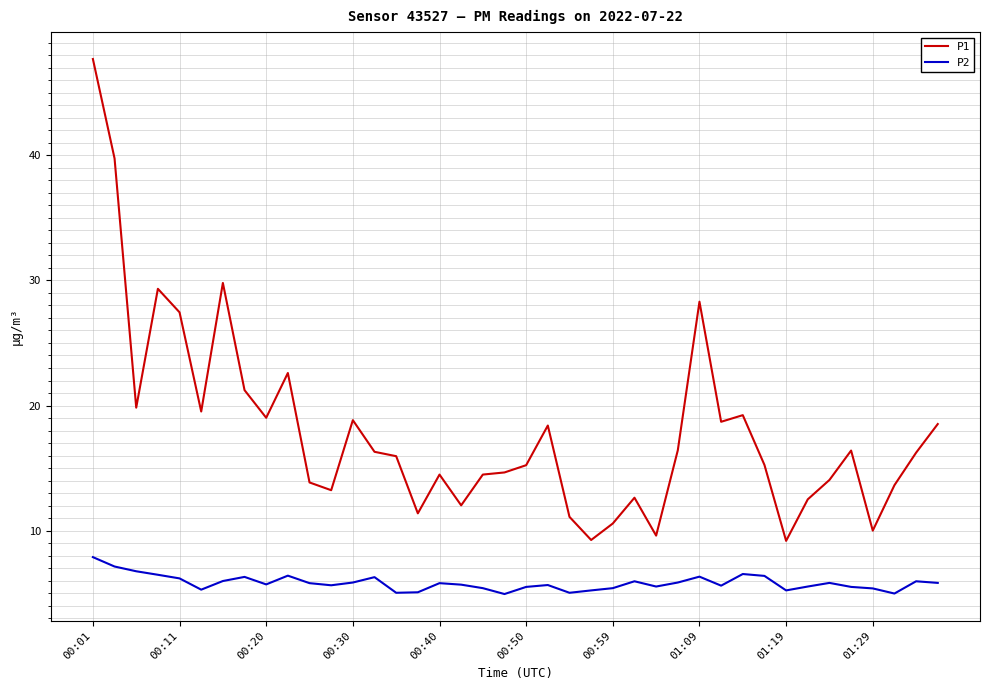

True or false: P1 and P2 cross at least once.

False